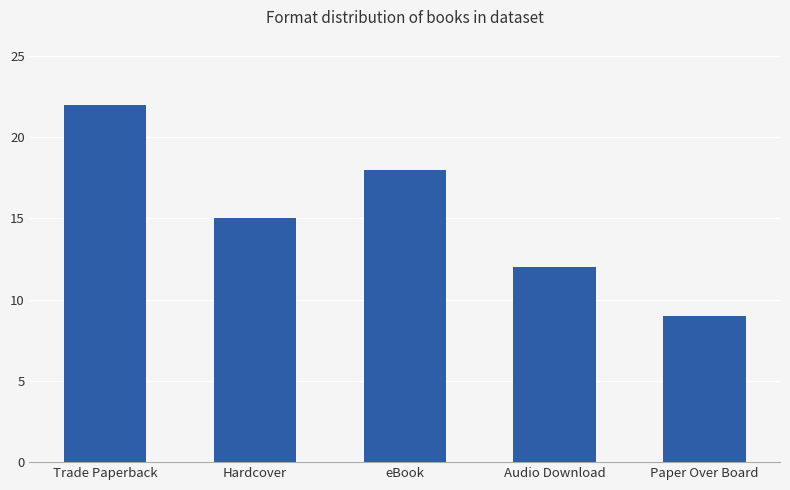

Rank the categories by value from lowest to highest.

Paper Over Board, Audio Download, Hardcover, eBook, Trade Paperback